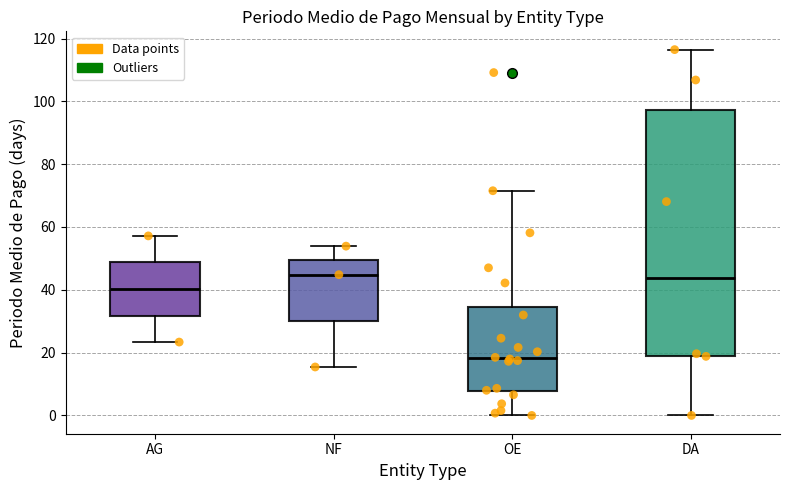

Which box is the tallest, from its lower edge to its upper edge?

DA